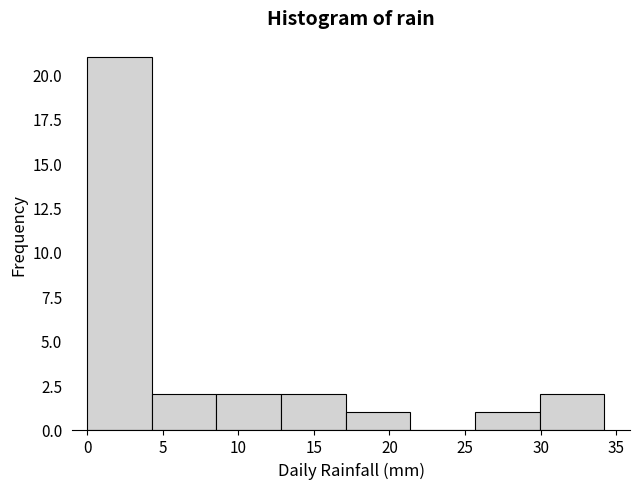

Reading left to right, transcribe this chart: for each bar, give the range it covers on the x-axis and its height. Neither the bar edges nor the heights are printed on the chart, so give them approximately, as read against the axes.

0.0 to 4.5: 21
4.5 to 8.5: 2
8.5 to 13.0: 2
13.0 to 17.0: 2
17.0 to 21.5: 1
21.5 to 25.5: 0
25.5 to 30.0: 1
30.0 to 34.0: 2